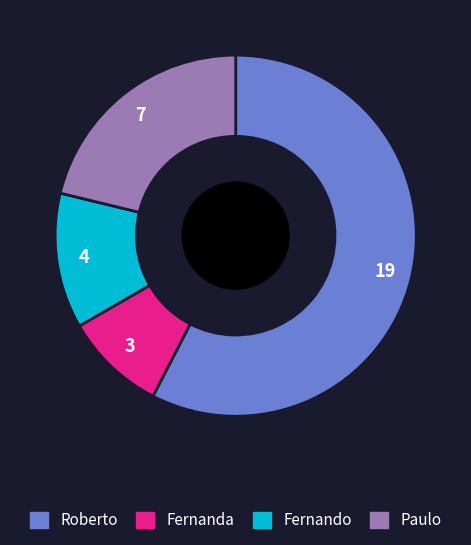

Count the number of slices in the pie.

4